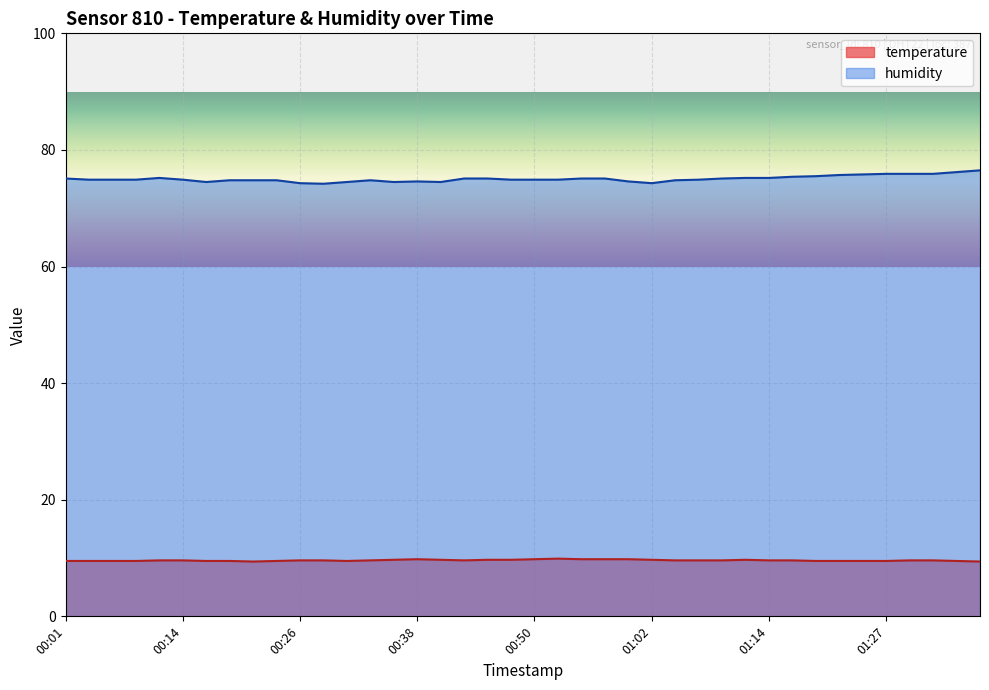

At which category does temperature reach its first local valley?

00:21